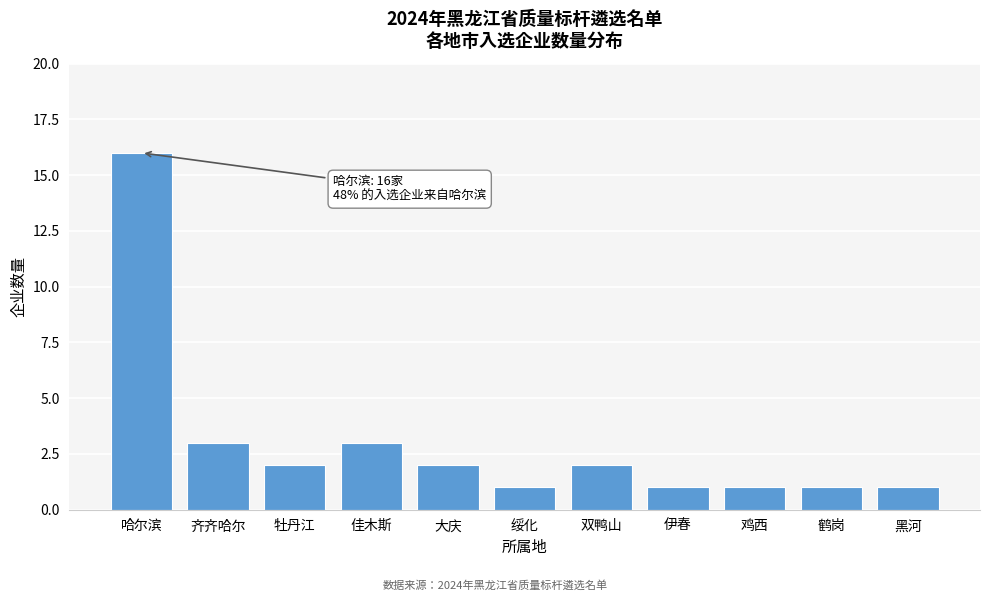

Reading left to right, list all the values displayed in this chart.

16	3	2	3	2	1	2	1	1	1	1